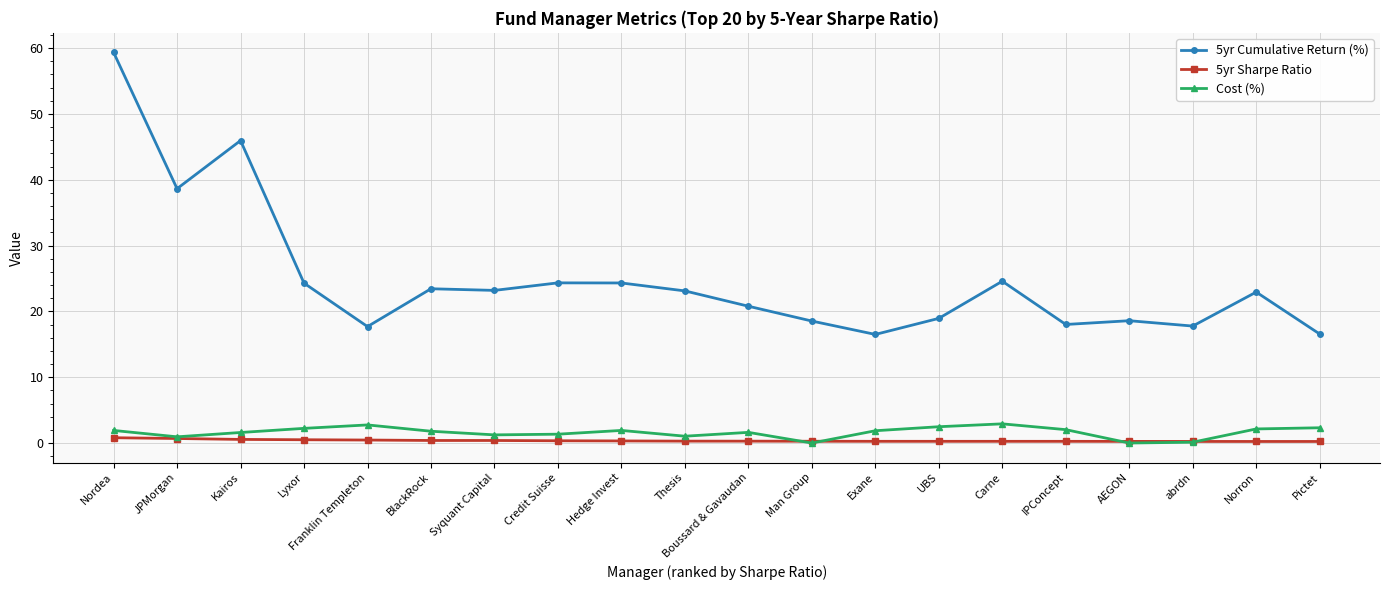

The value of Cost (%) at Franklin Templeton is 2.8. True or false?

True